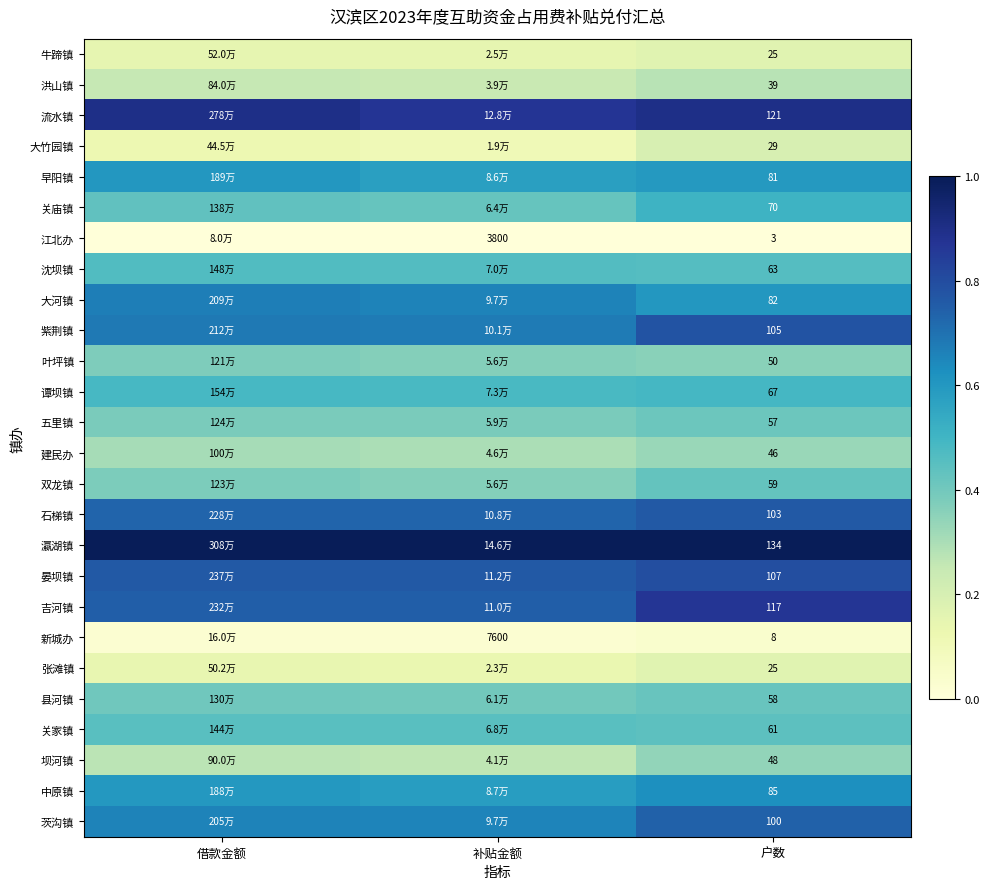

Is the value of 江北办 at 户数 greater than the value of 大竹园镇 at 户数?

No